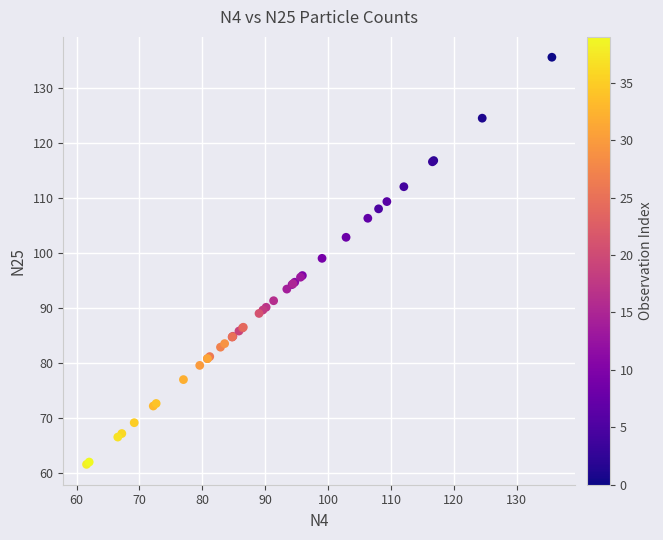

What Y value in the scatter plot is closest to 98?

99.0